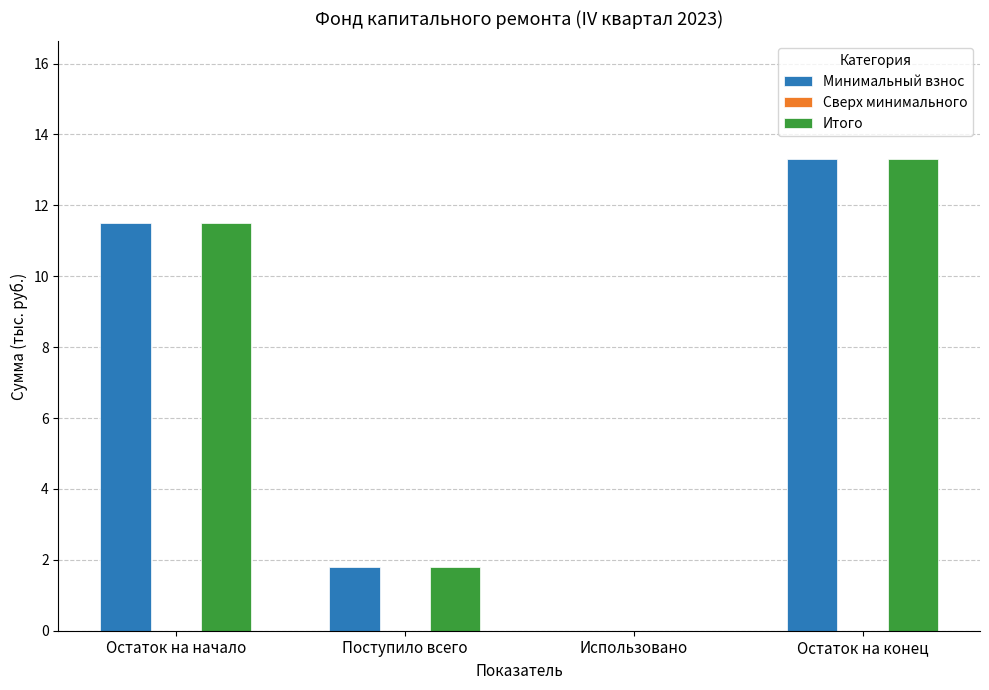

What is the maximum value for Итого?

13.3